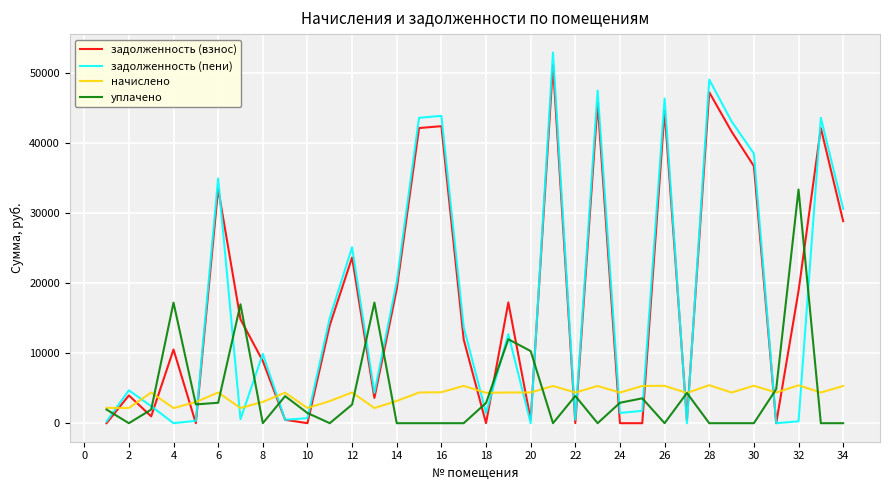

How many series are shown in this chart?

4